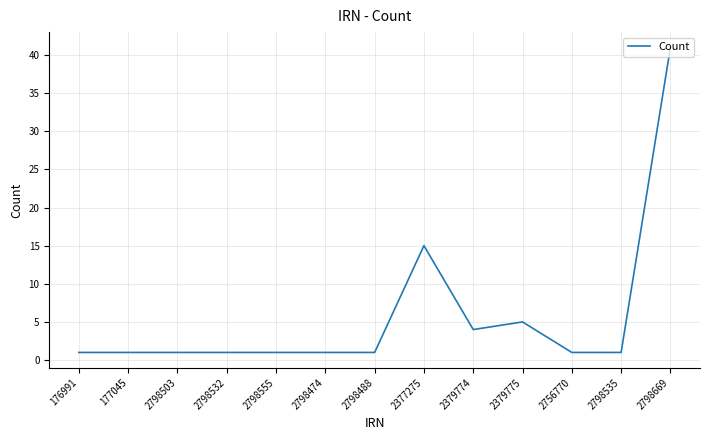

Approximately how many times larger is the value at 2798555 compared to 177045?

1.0